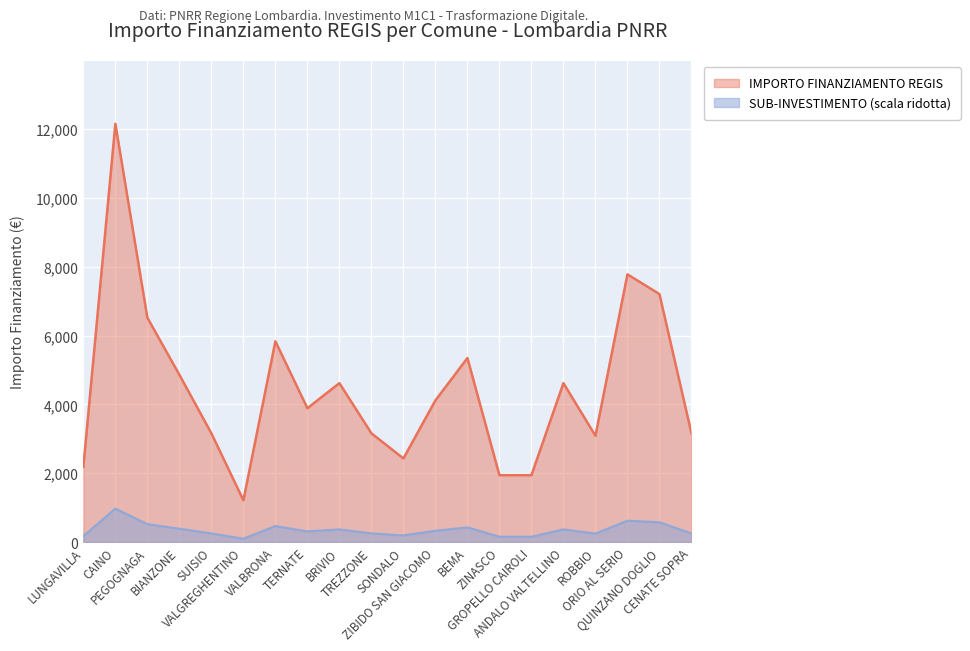

What is the difference between the values at ORIO AL SERIO and ZIBIDO SAN GIACOMO?

3660